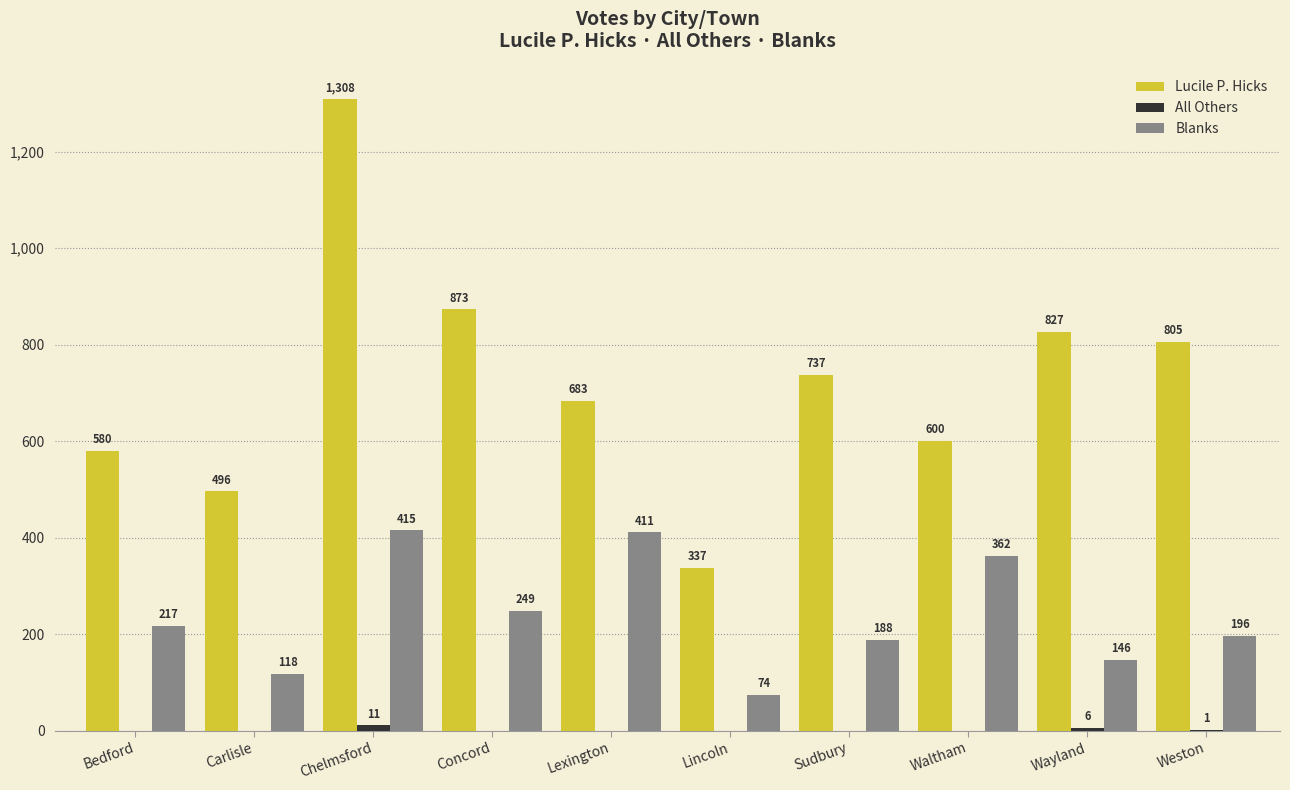

Read the Lucile P. Hicks value at Lincoln, to the nearest 100.

300